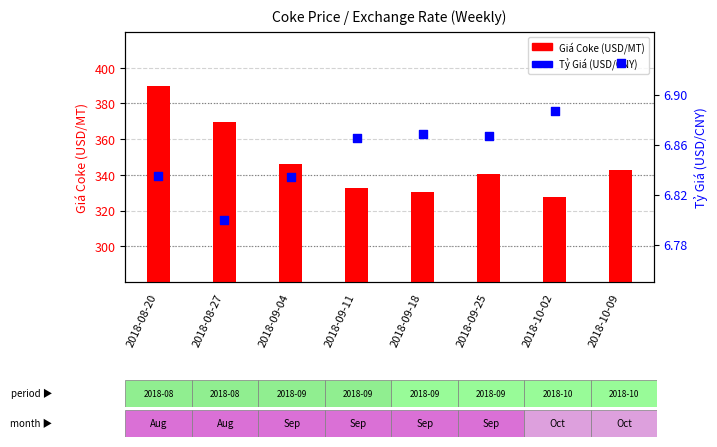

What is the total value across all series at 2018-10-09?

349.9